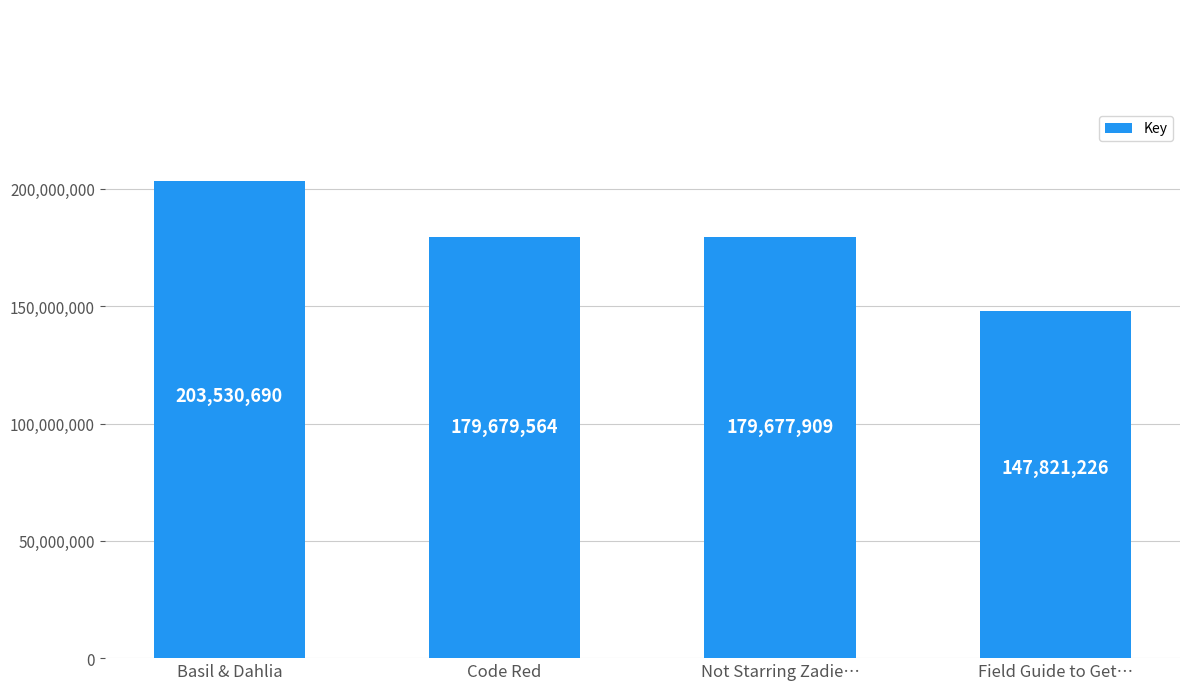

Rank the categories by value from lowest to highest.

Field Guide to Get…, Not Starring Zadie…, Code Red, Basil & Dahlia